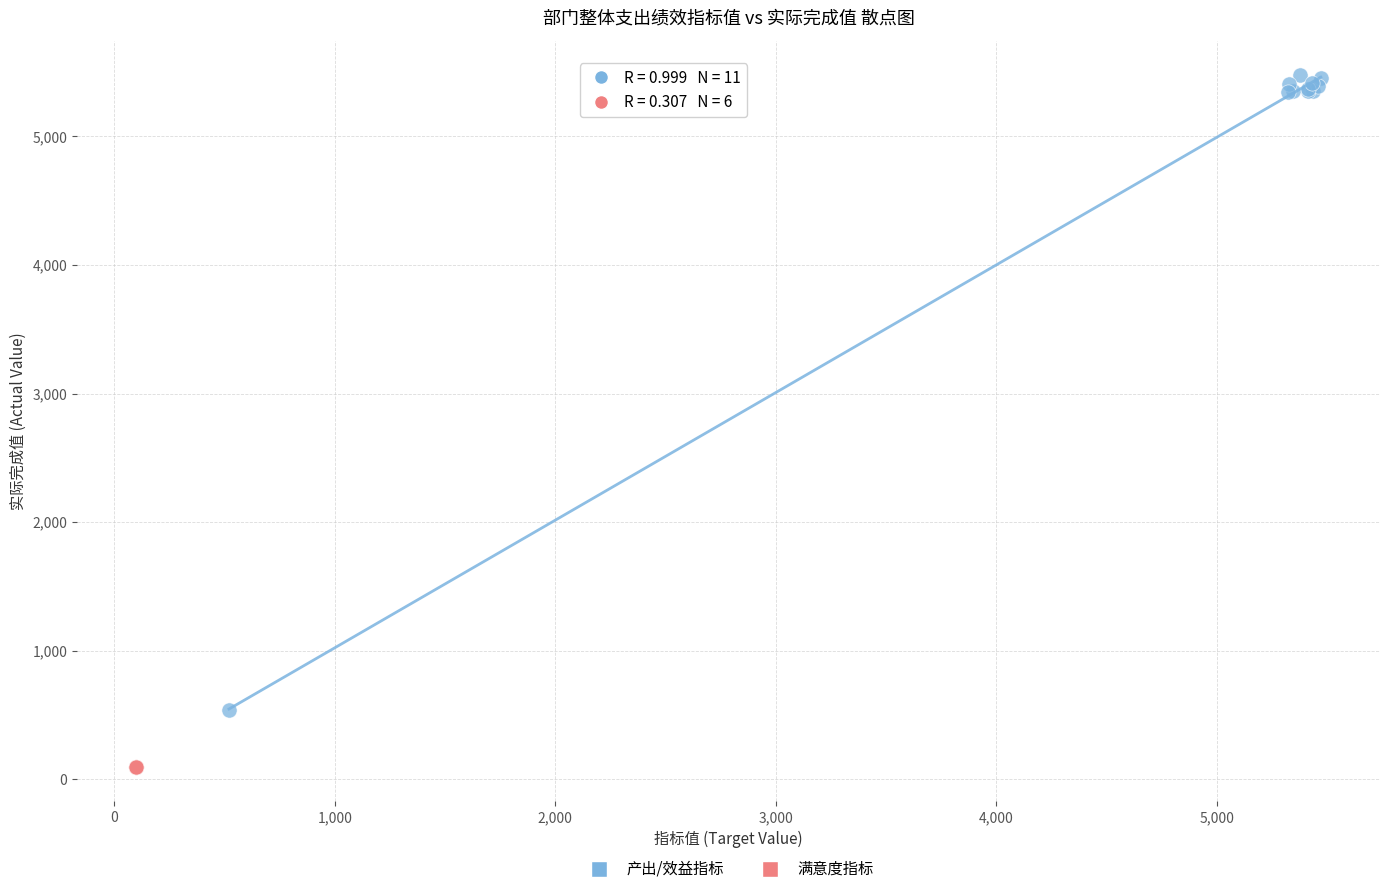

Which series reaches the minimum Y coordinate?

满意度指标